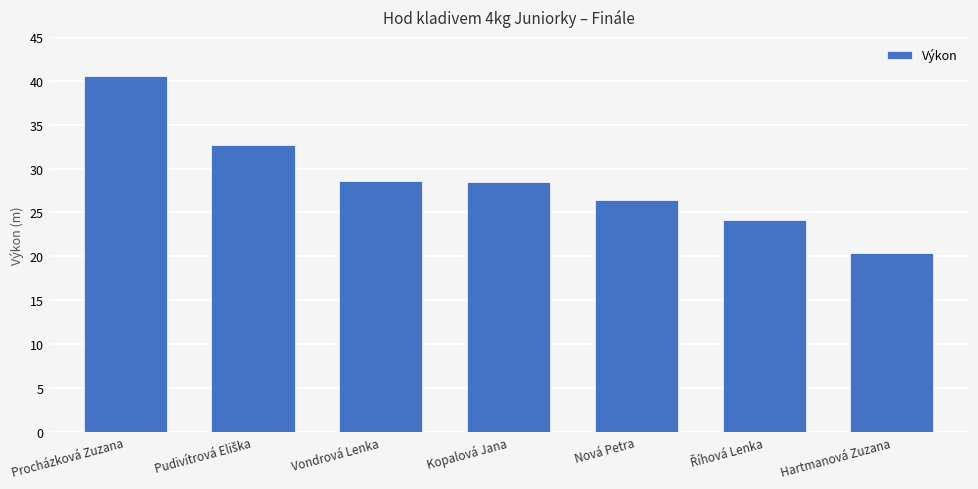

Which has a higher value, Nová Petra or Hartmanová Zuzana?

Nová Petra